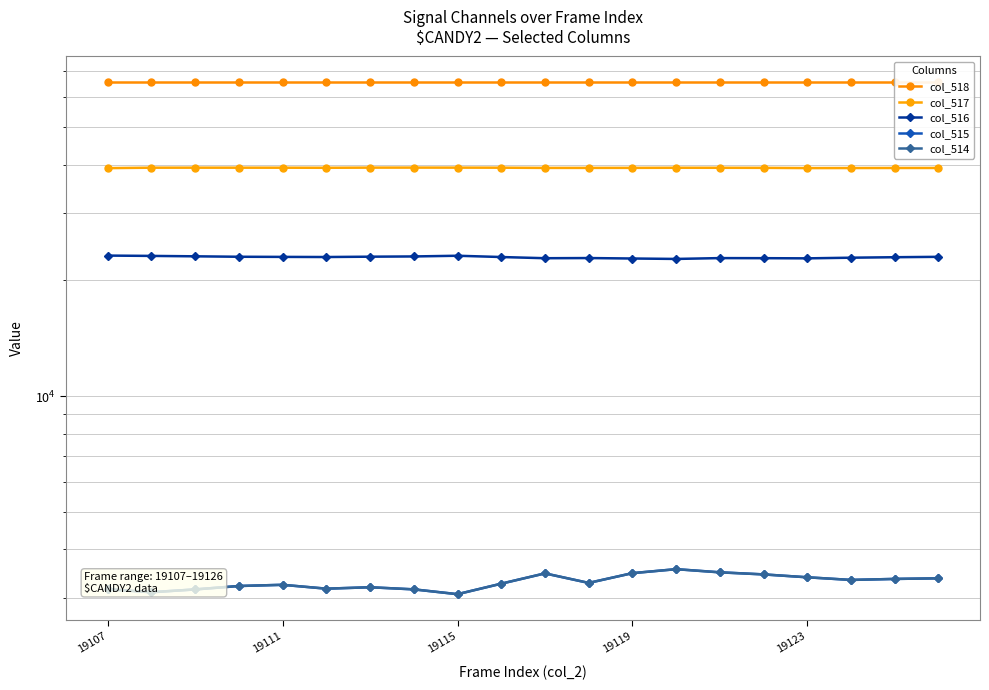

True or false: col_518 and col_516 cross at least once.

False